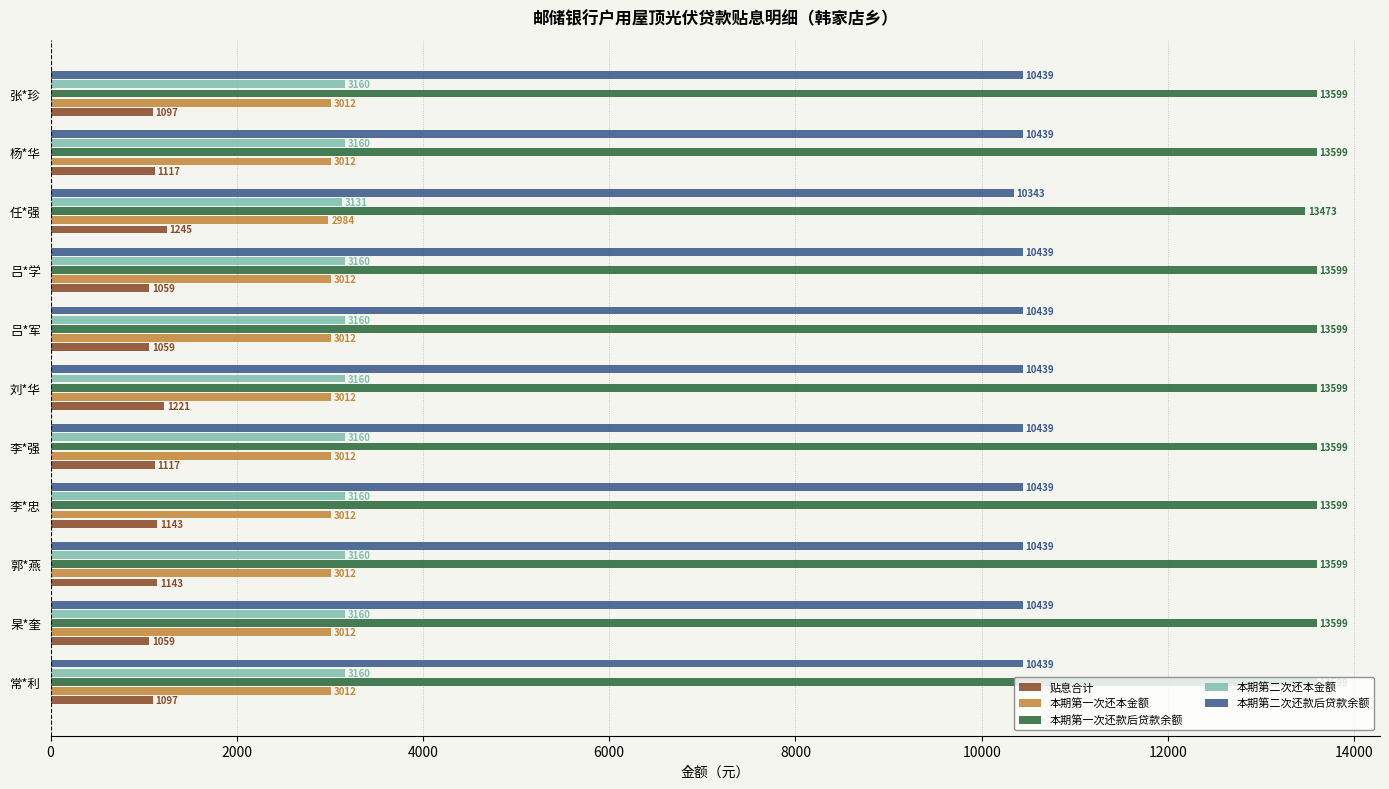

At how many categories does at least one series exceed 6457?

11